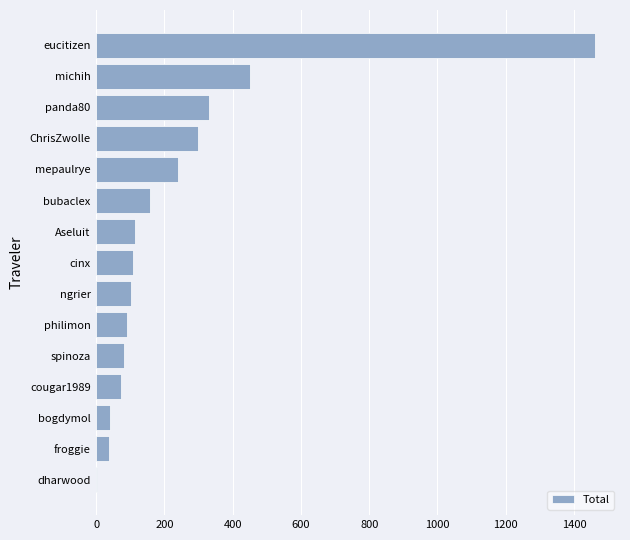

What is the approximate value at mepaulrye?

239.6